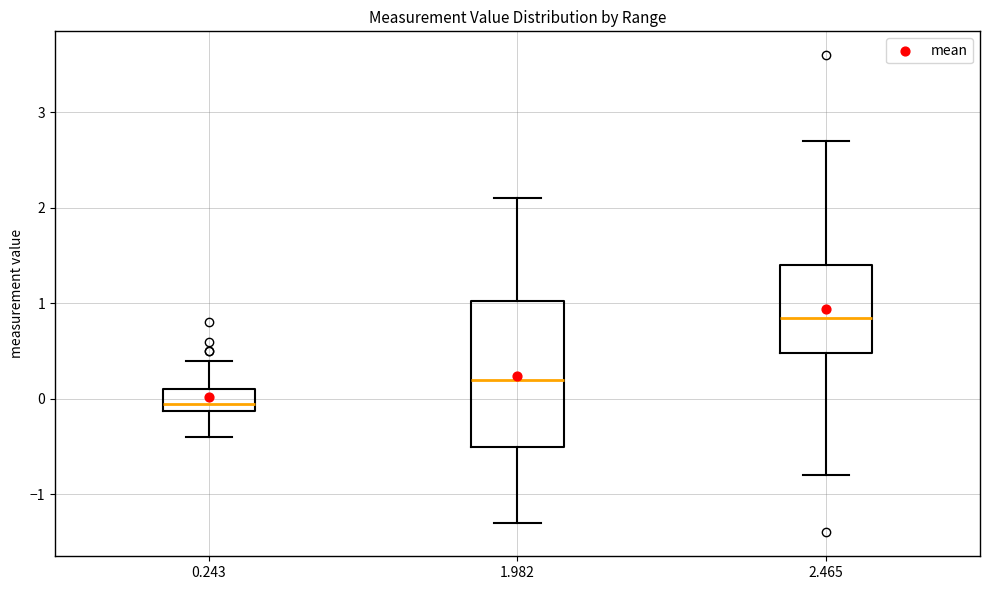

Where does the median line of the box at x = 2.465 sit on the y-axis? The values are not printed on the chart, so give them approximately, as read against the axis.

0.9